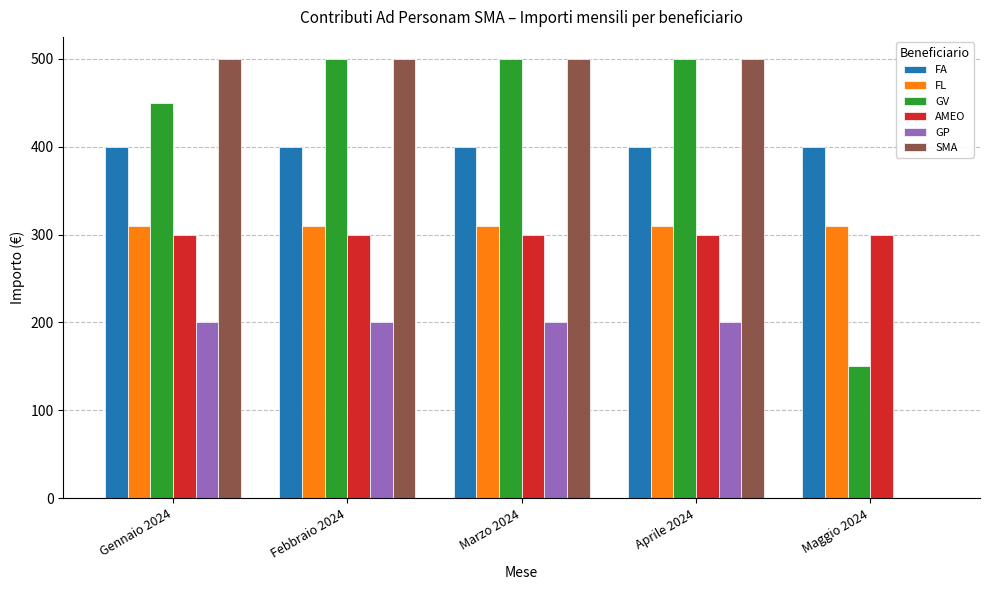

What is the total value across all series at Febbraio 2024?

2210